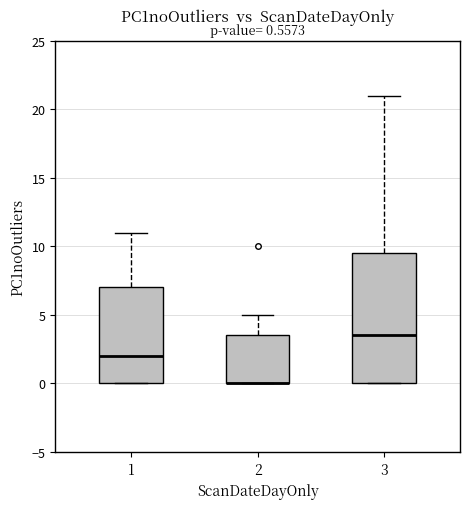

Comparing the boxes themselves (not the whiskers), which one is the tallest?

3